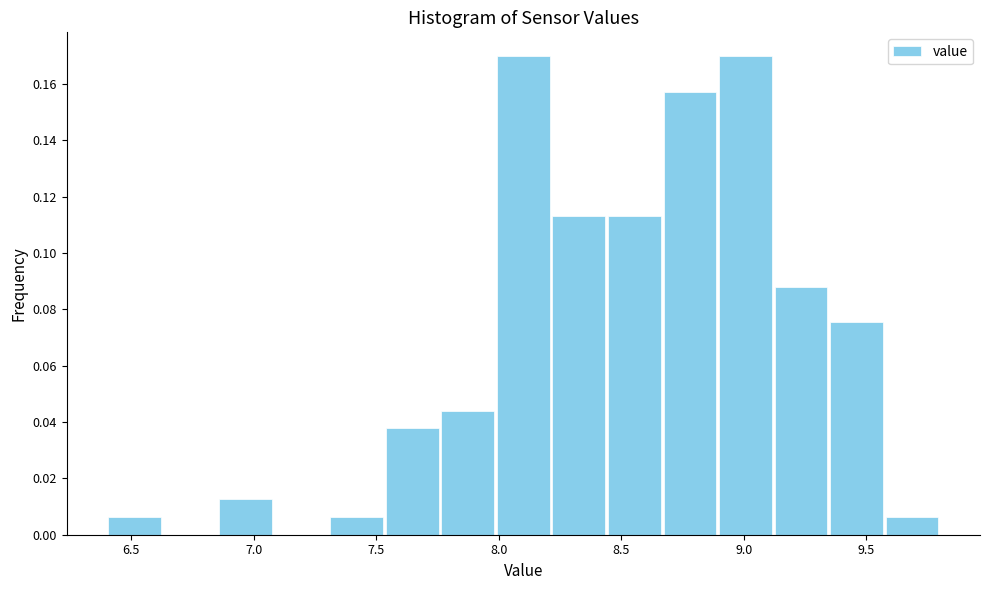

Reading left to right, transcribe this chart: for each bar, give the range it covers on the x-axis and its height. Neither the bar edges nor the heights are printed on the chart, so give them approximately, as read against the axes.

6.40 to 6.65: 0.006
6.65 to 6.85: 0
6.85 to 7.10: 0.012
7.10 to 7.30: 0
7.30 to 7.55: 0.006
7.55 to 7.75: 0.038
7.75 to 8.00: 0.044
8.00 to 8.20: 0.170
8.20 to 8.45: 0.114
8.45 to 8.65: 0.114
8.65 to 8.90: 0.158
8.90 to 9.10: 0.170
9.10 to 9.35: 0.088
9.35 to 9.55: 0.076
9.55 to 9.80: 0.006